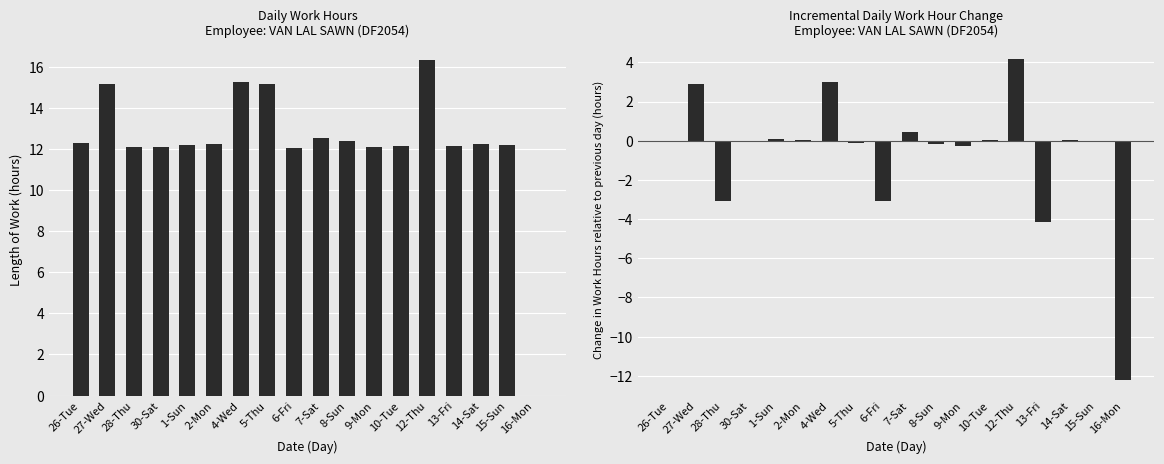

At how many categories does at least one series exceed 0?

17